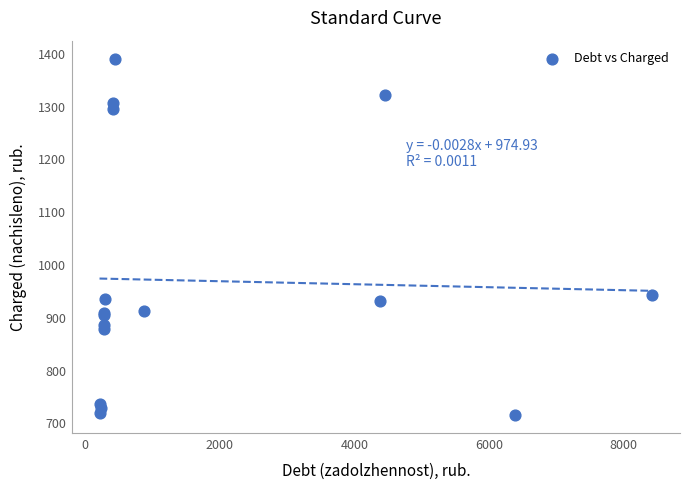

What Y value in the scatter plot is closest to 1053?

943.9